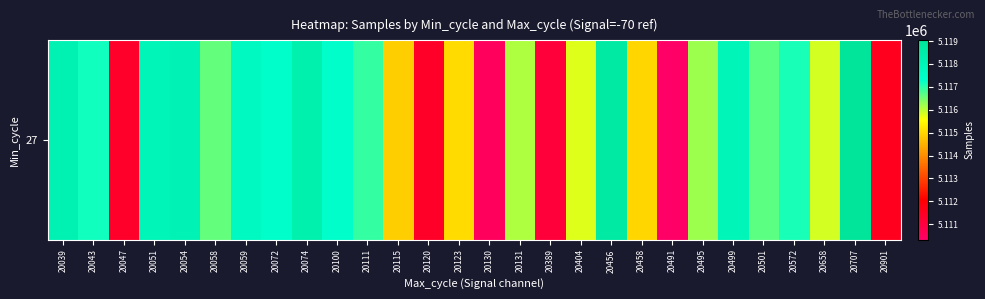

At which category does the chart reach its minimum across all series?

20491